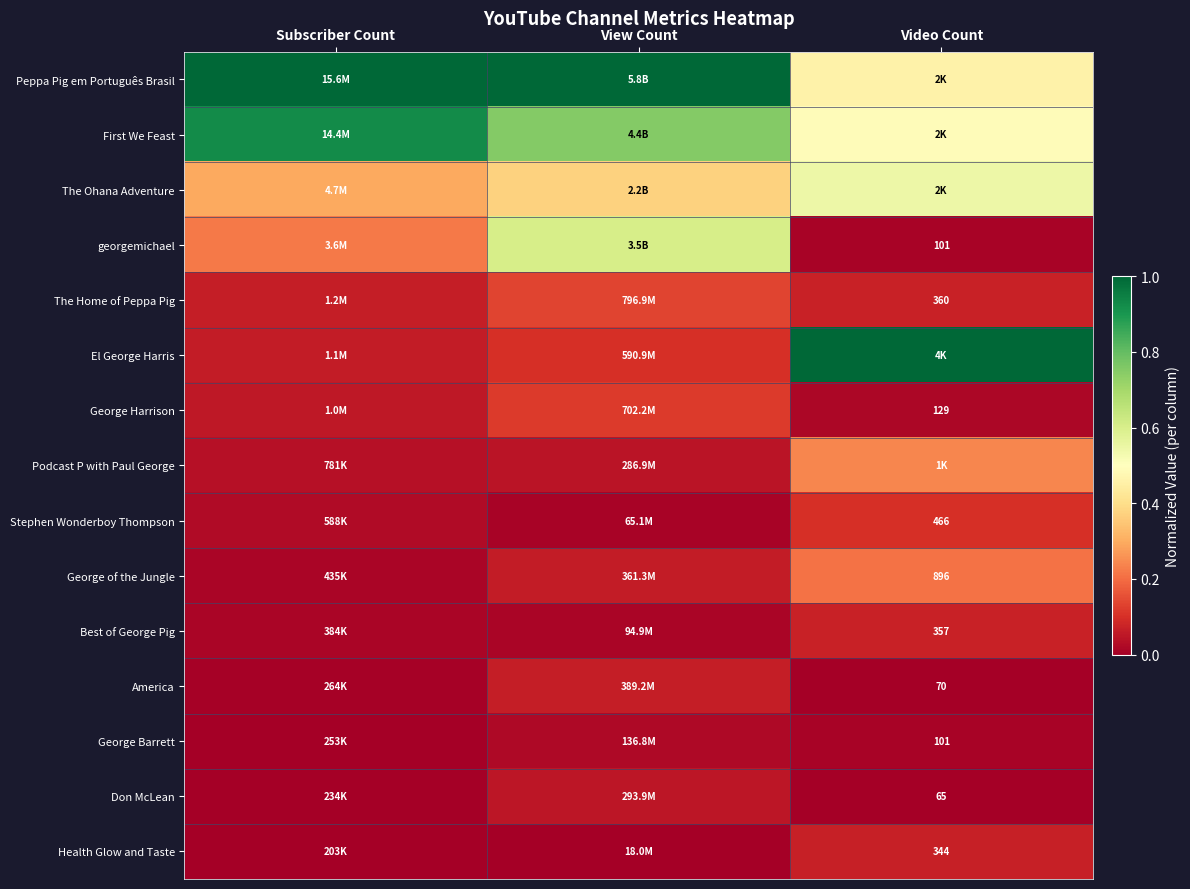

At how many categories does at least one series exceed 0?

3